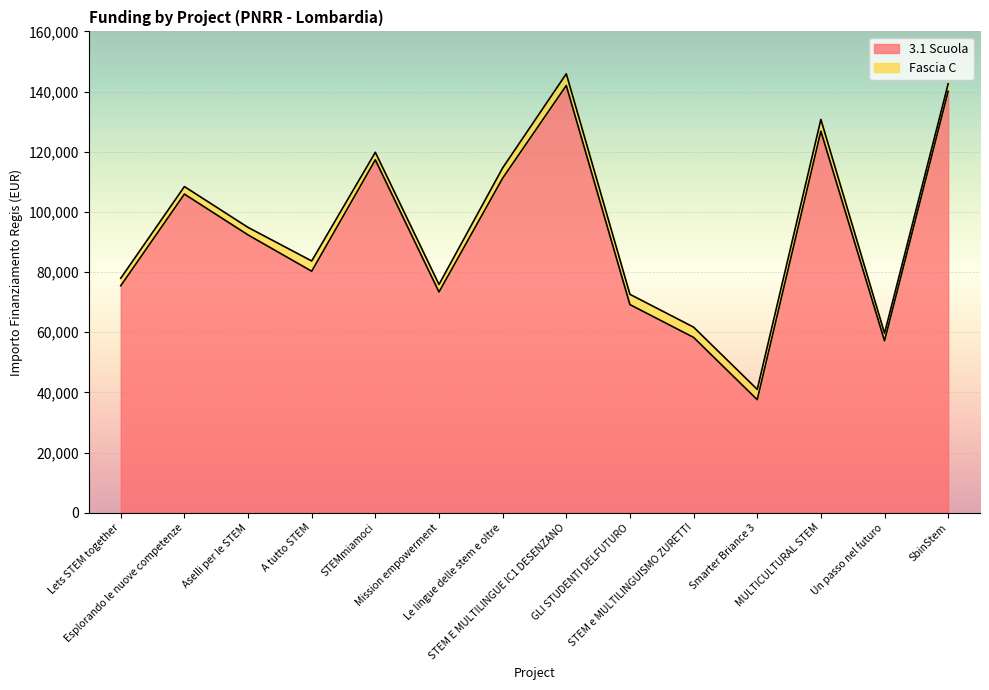

Where is the data nearest to the value 89790?

Aselli per le STEM